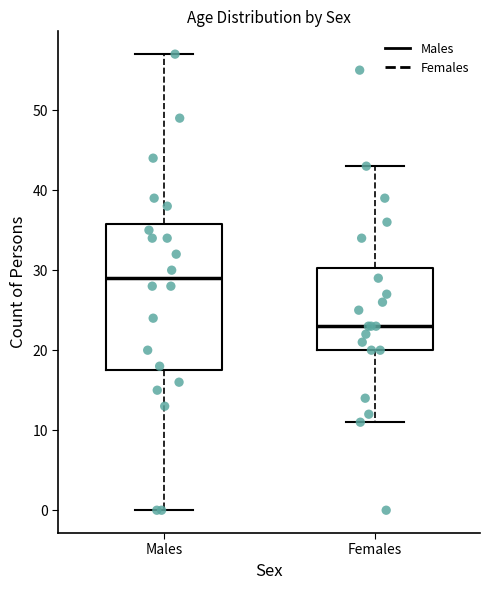

Where does the upper whisker of the box for Males end on the y-axis? The values are not printed on the chart, so give them approximately, as read against the axis.

57